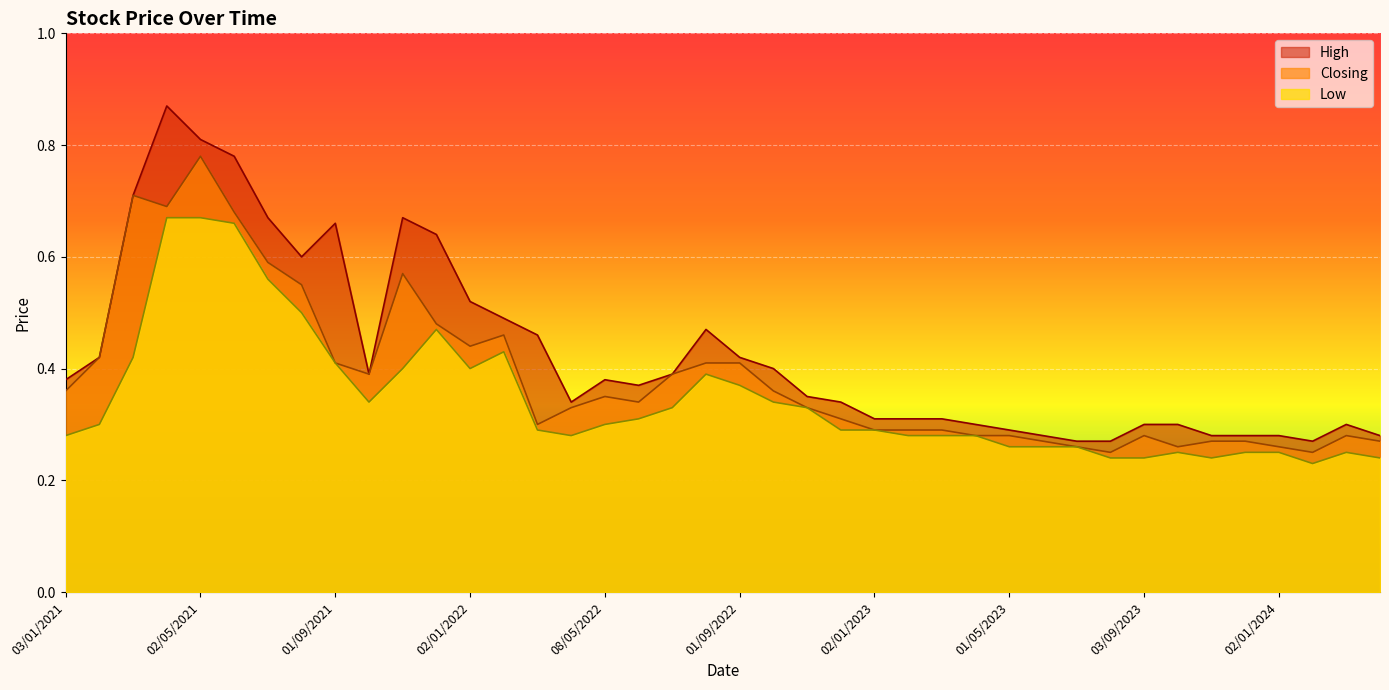

How many interior local peaks does the Low series have?

5